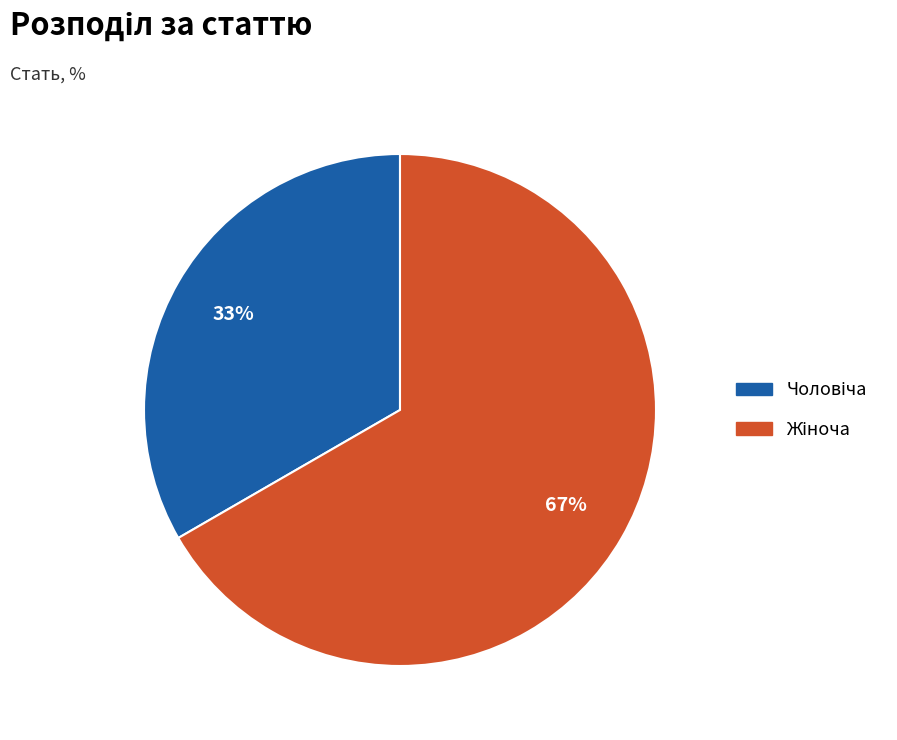

To the nearest percent, what is the average slice percentage?

50%